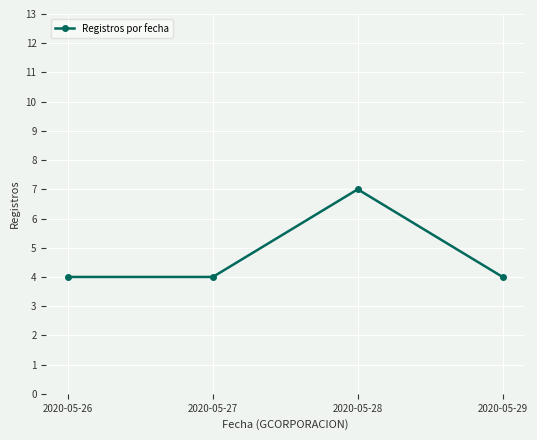

Between 2020-05-28 and 2020-05-29, which is larger?

2020-05-28